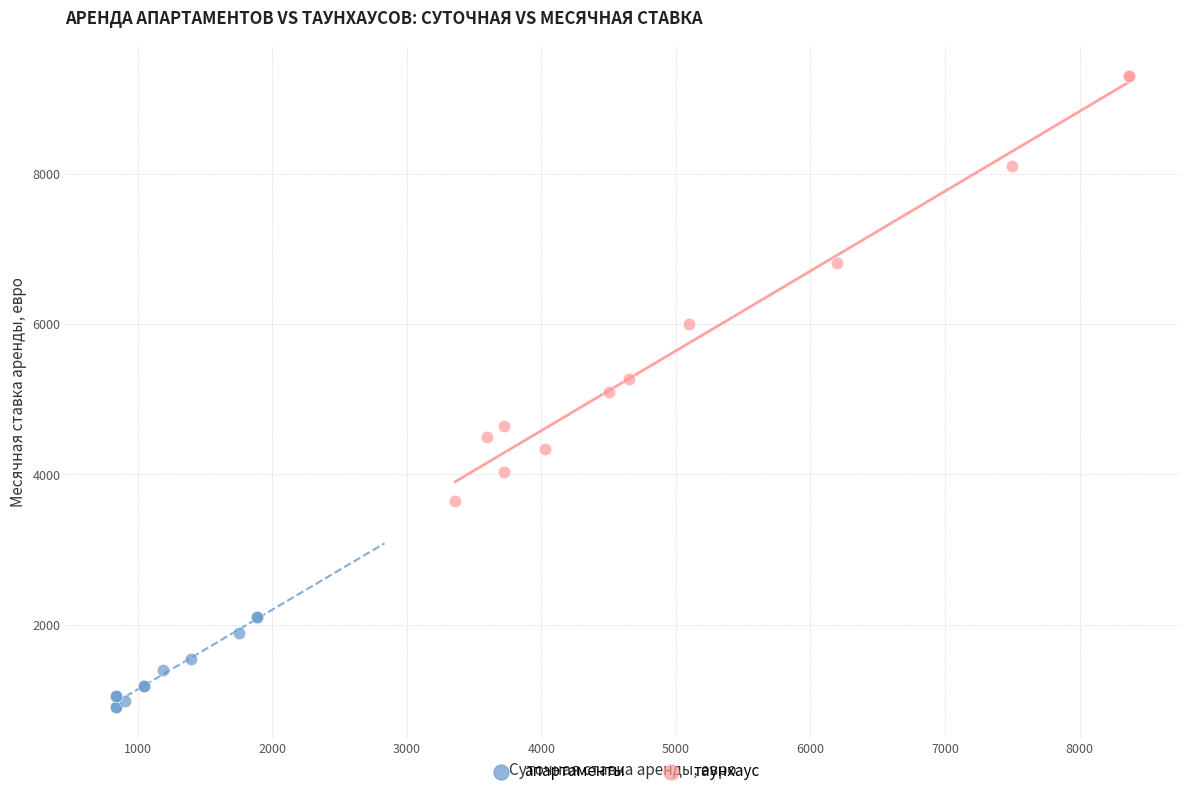

Which series contains the highest Y value?

таунхаус